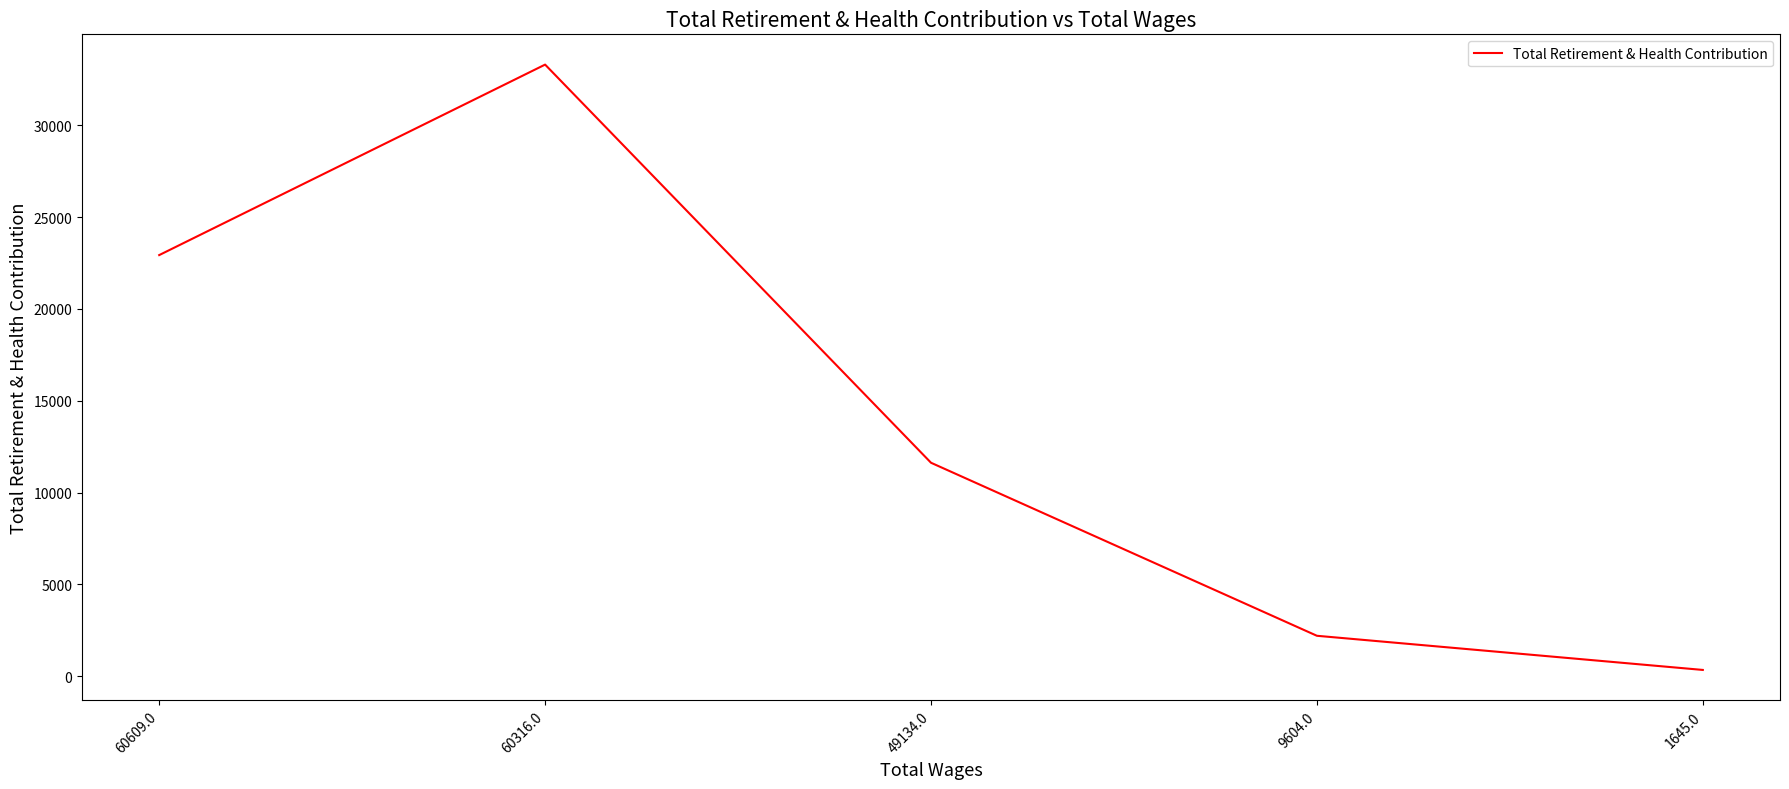

Which label corresponds to the largest value in the chart?

60316.0